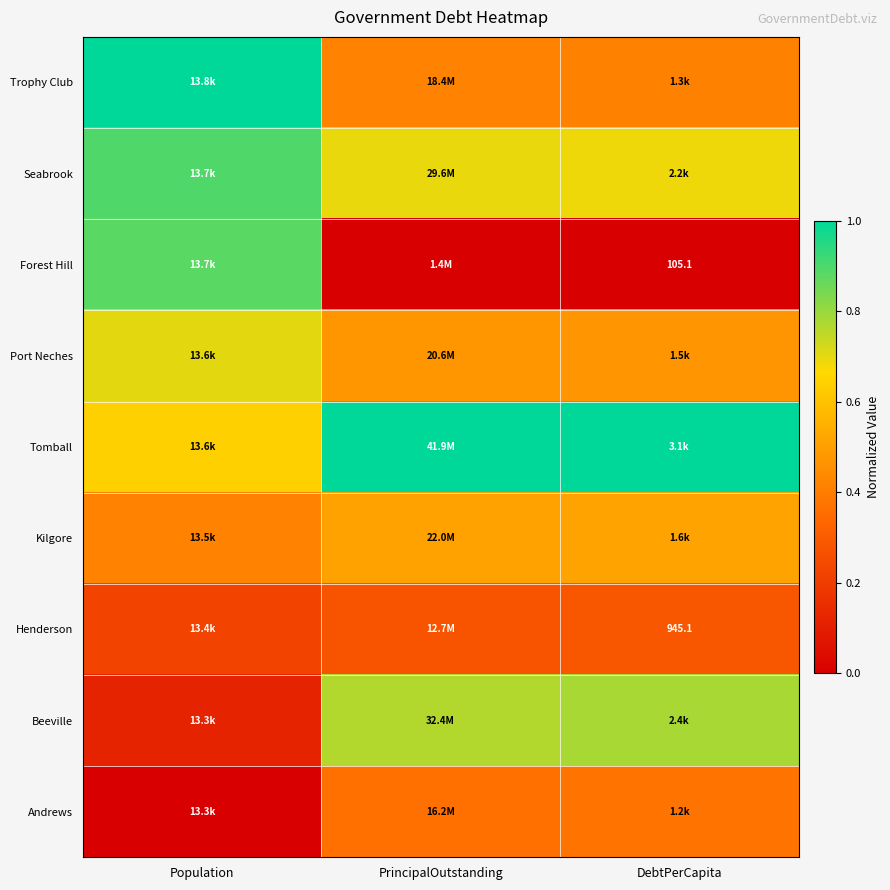

The value of Trophy Club at DebtPerCapita is 0.4. True or false?

True